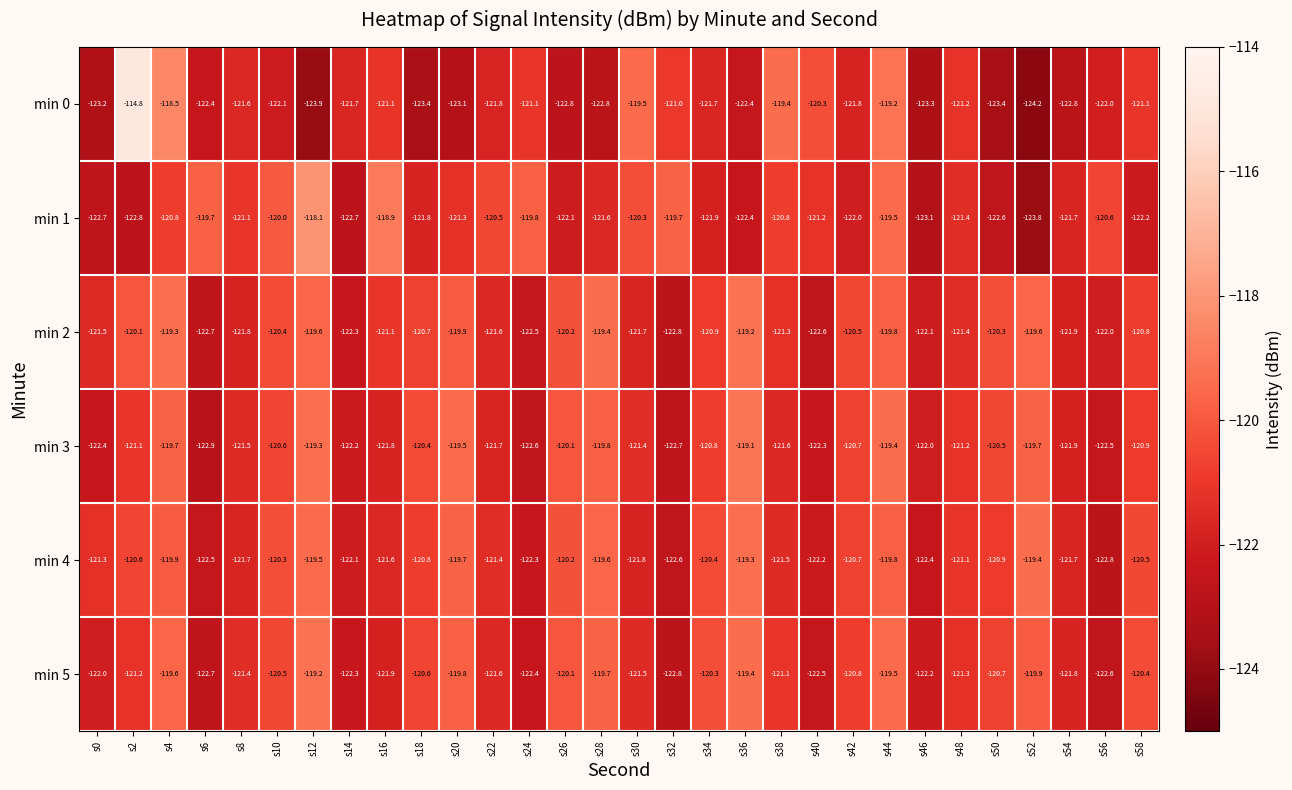

What is the spread (max minus min) of values at s52?

4.8